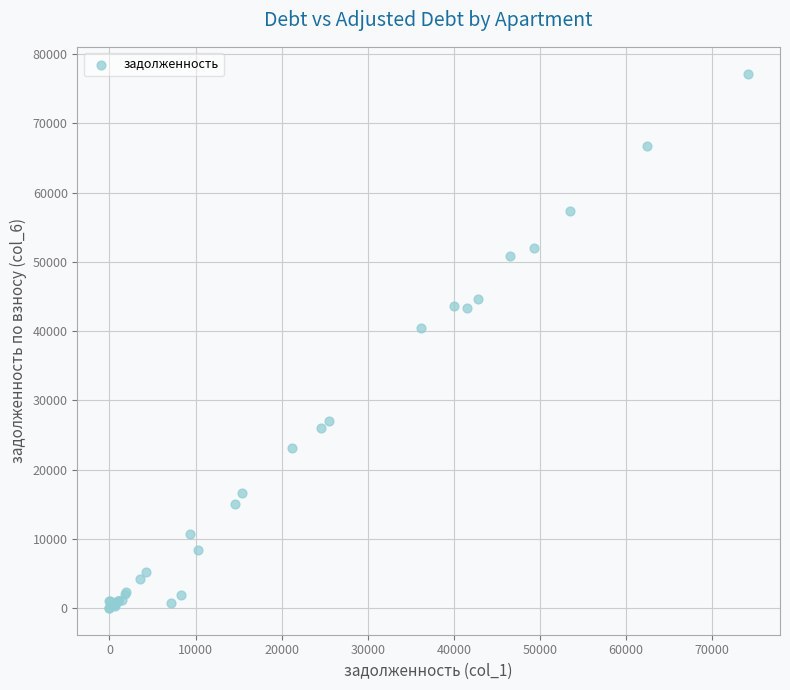

What Y value in the scatter plot is closest to 38602?

40455.2